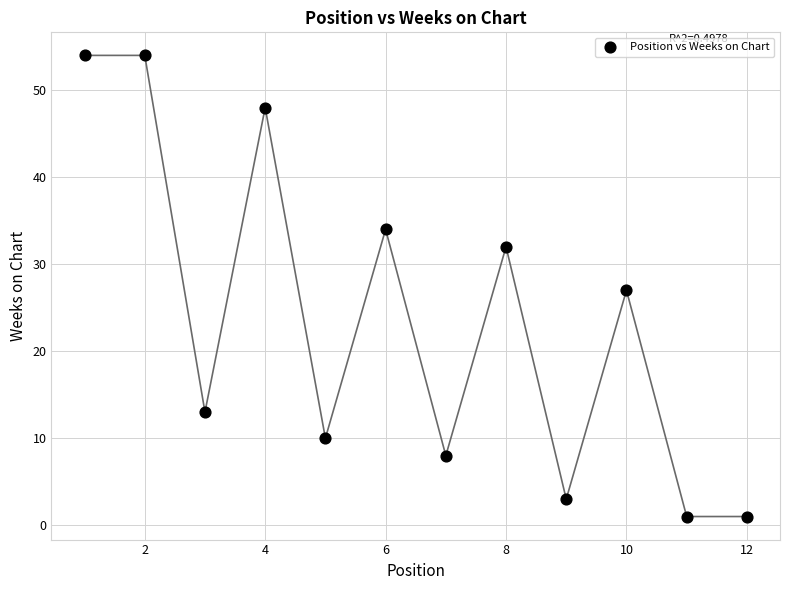

What is the range of Y values (max minus min)?

53